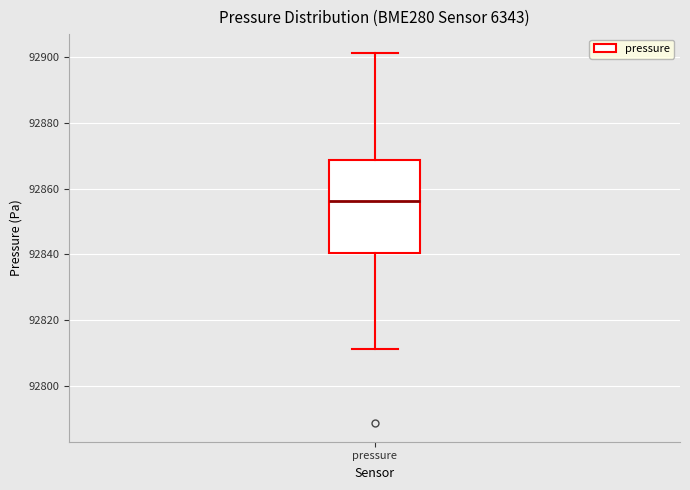

Where does the lower whisker of the box for pressure end on the y-axis? The values are not printed on the chart, so give them approximately, as read against the axis.

92812